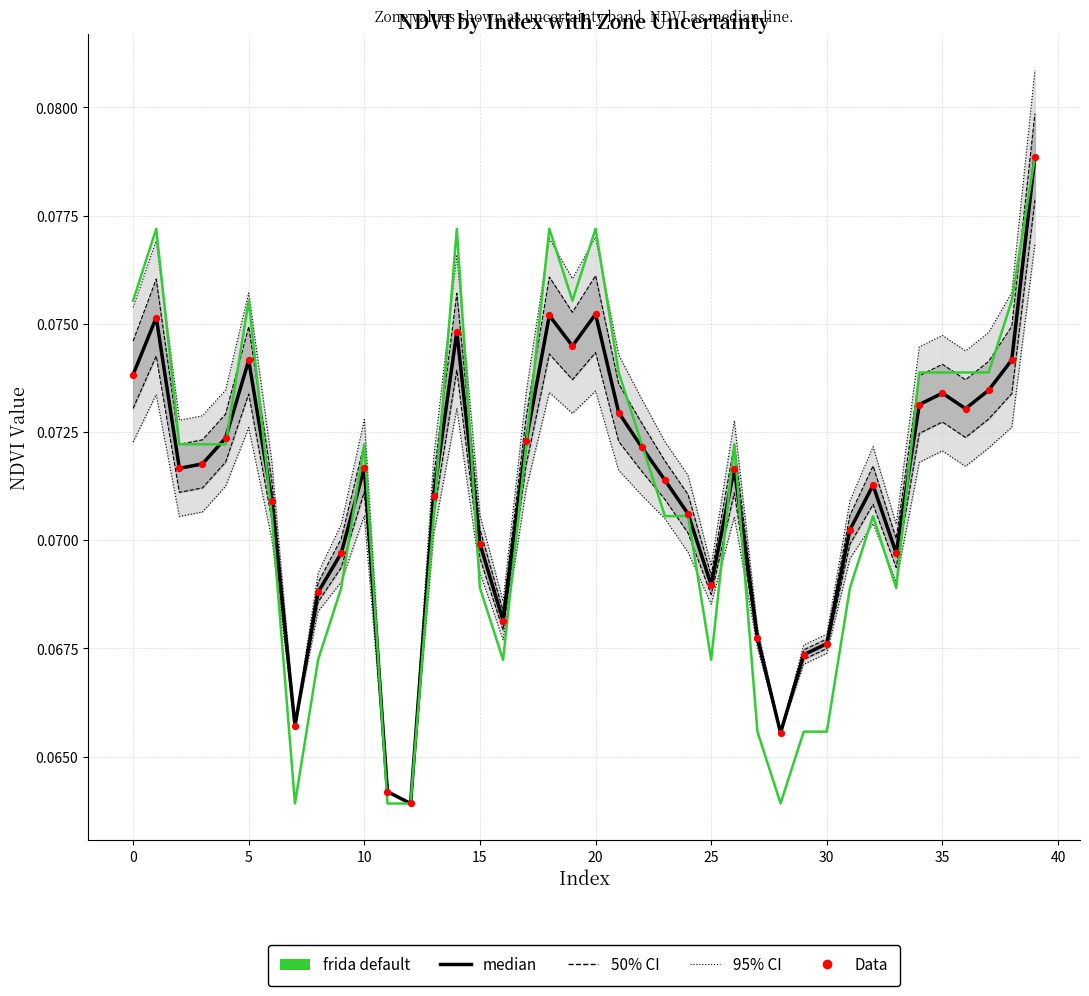

Is the value of Data at 22 greater than the value of median at 36?

No